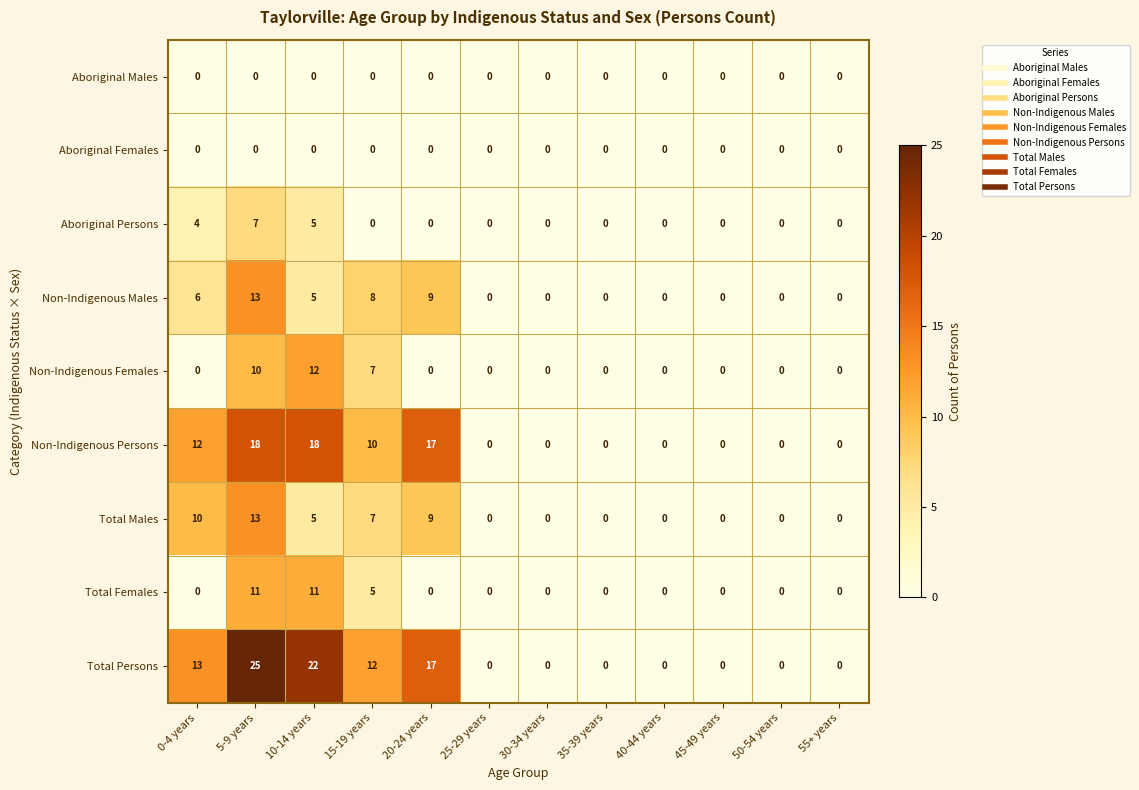

What is the total value across all series at 20-24 years?

52